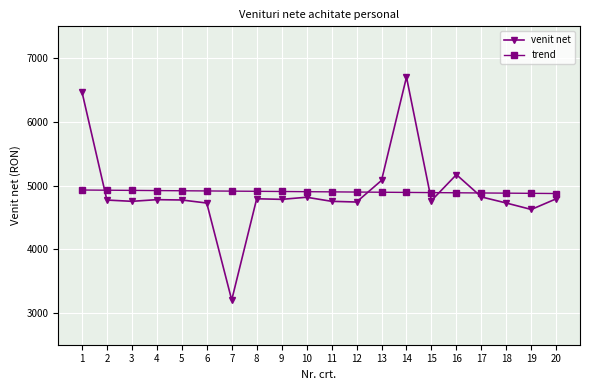

True or false: venit net has more than 2 interior local peaks.

True